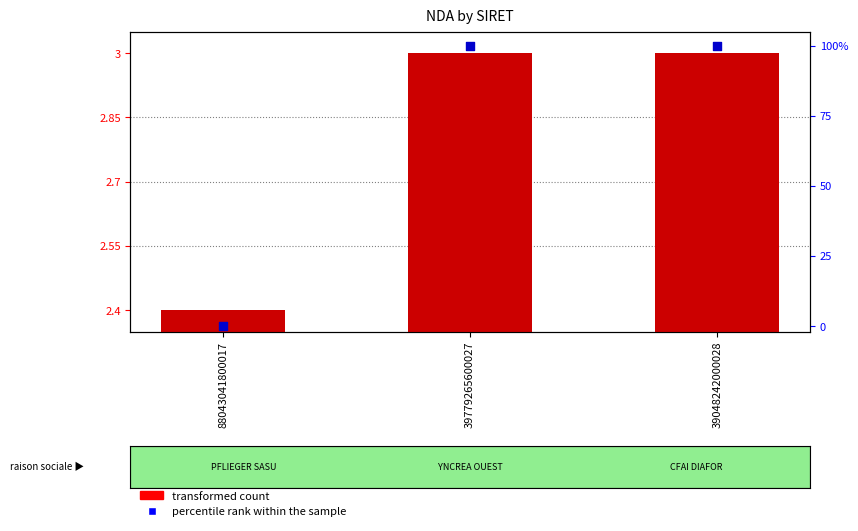

Which series reaches the minimum Y coordinate?

percentile rank within the sample